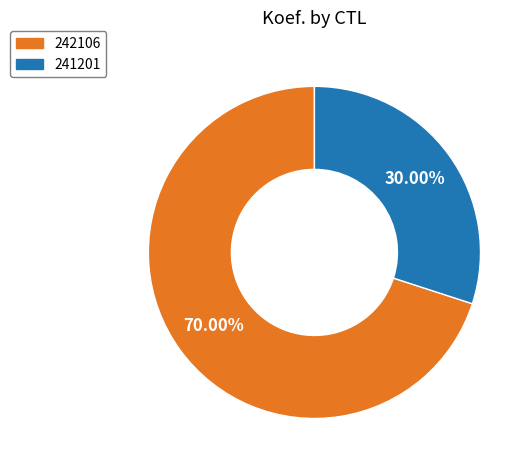

To the nearest percent, what percentage of the pie is 241201?

30%